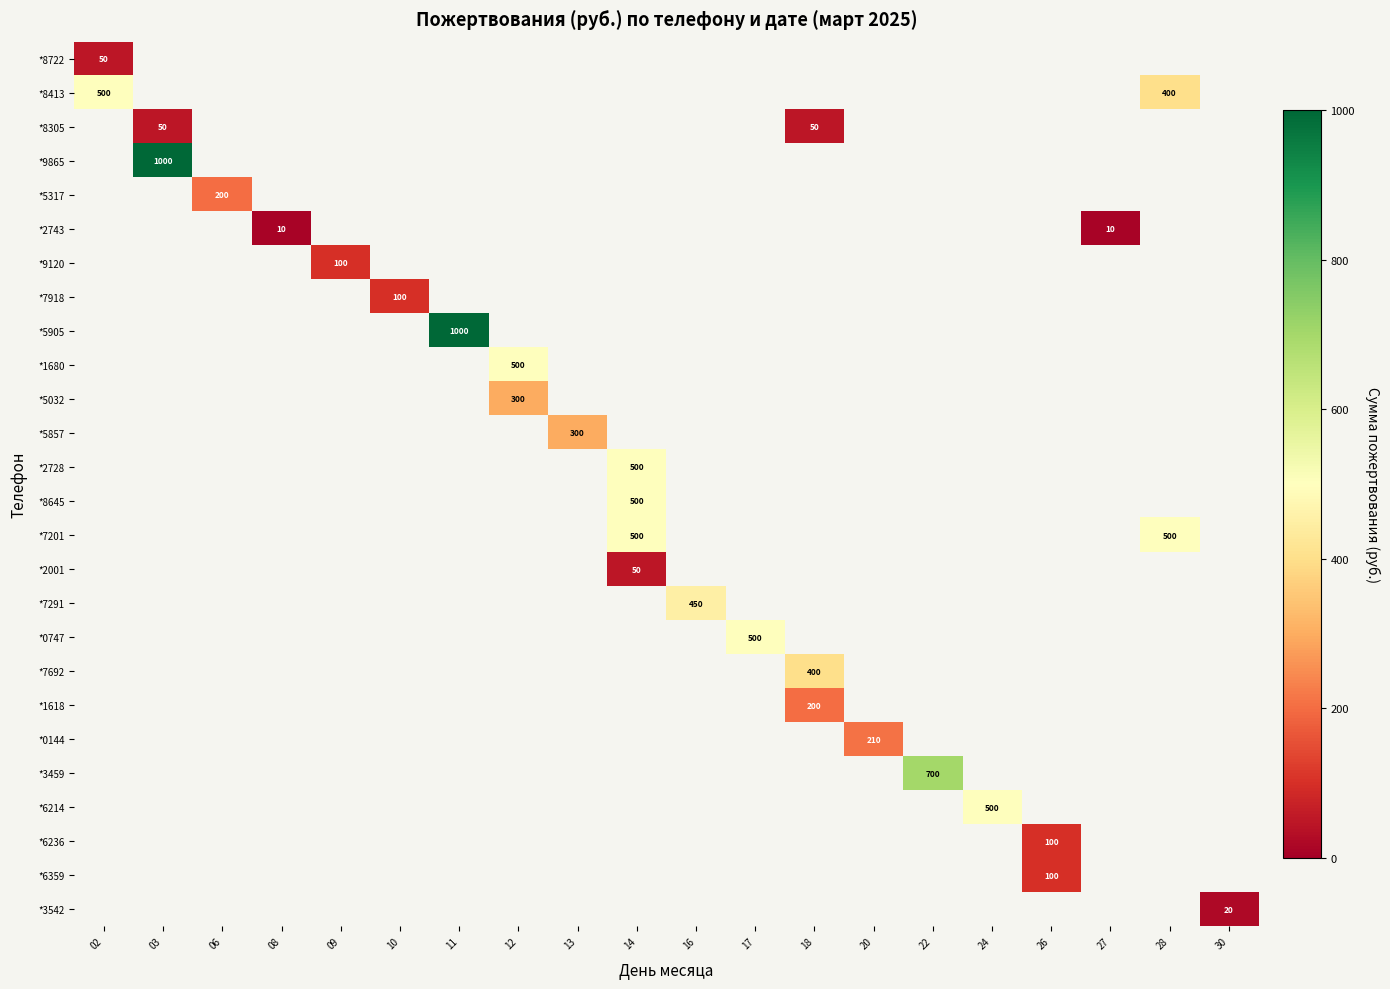

Which label corresponds to the smallest value in the chart?

08